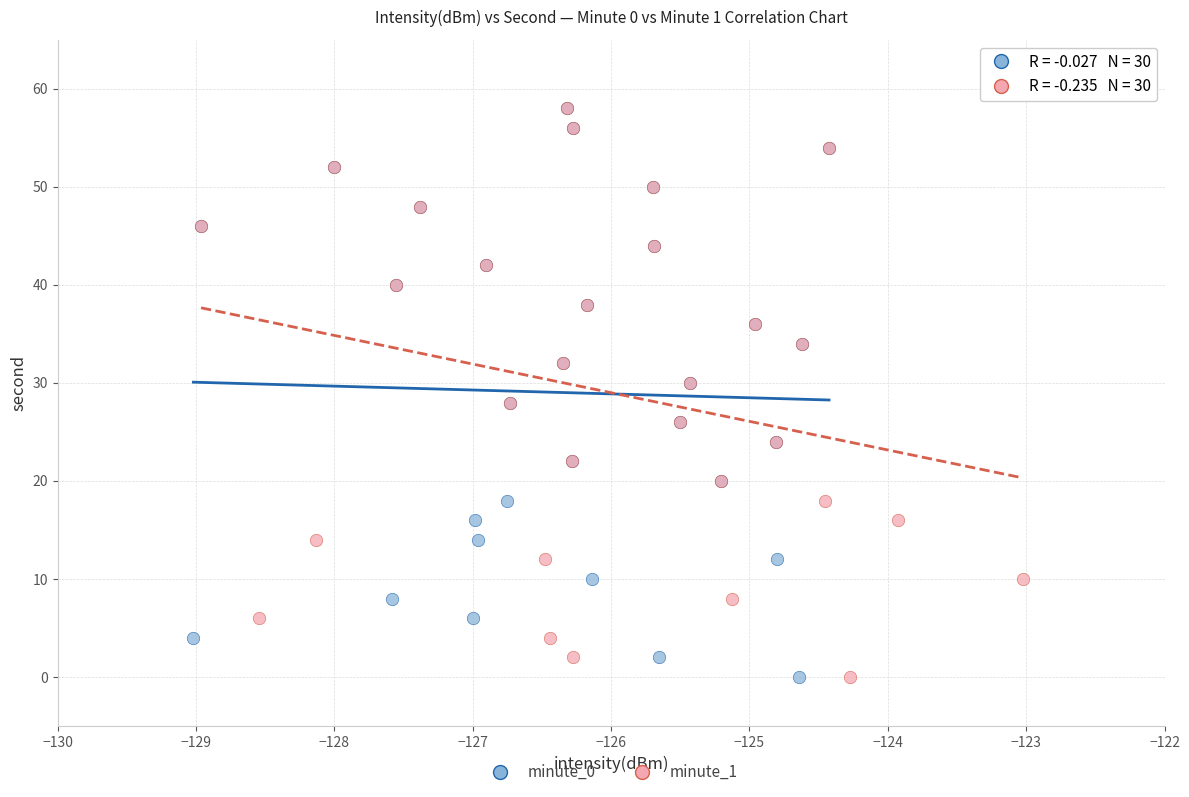

What are all the series names shown in the legend?

minute_0, minute_1